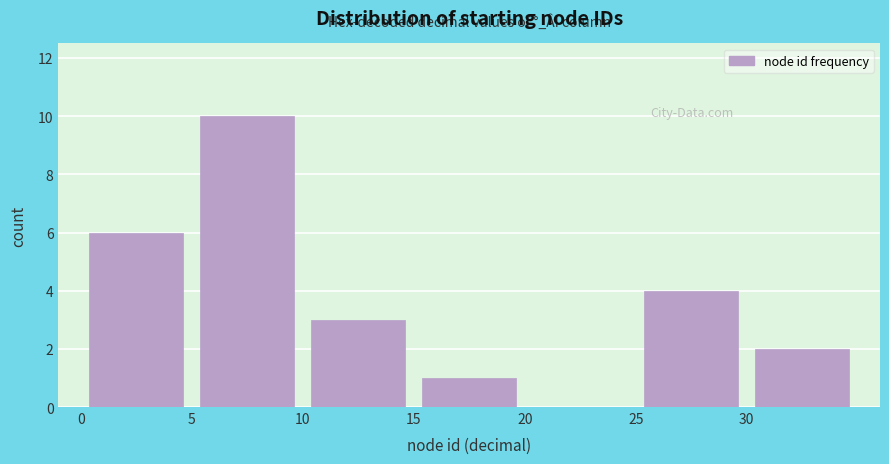

How tall is the bar that spans 15 to 20 on the x-axis? The values are not printed on the chart, so give them approximately, as read against the axis.

1